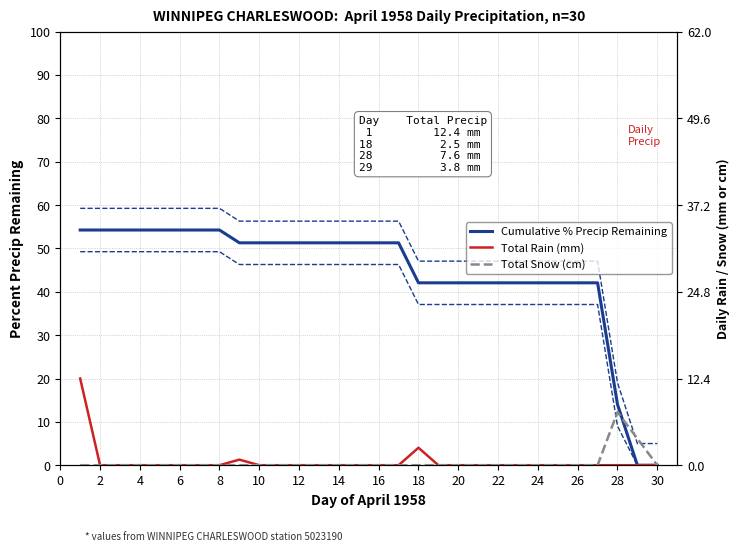

What are all the series names shown in the legend?

Cumulative % Precip Remaining, Total Rain (mm), Total Snow (cm)